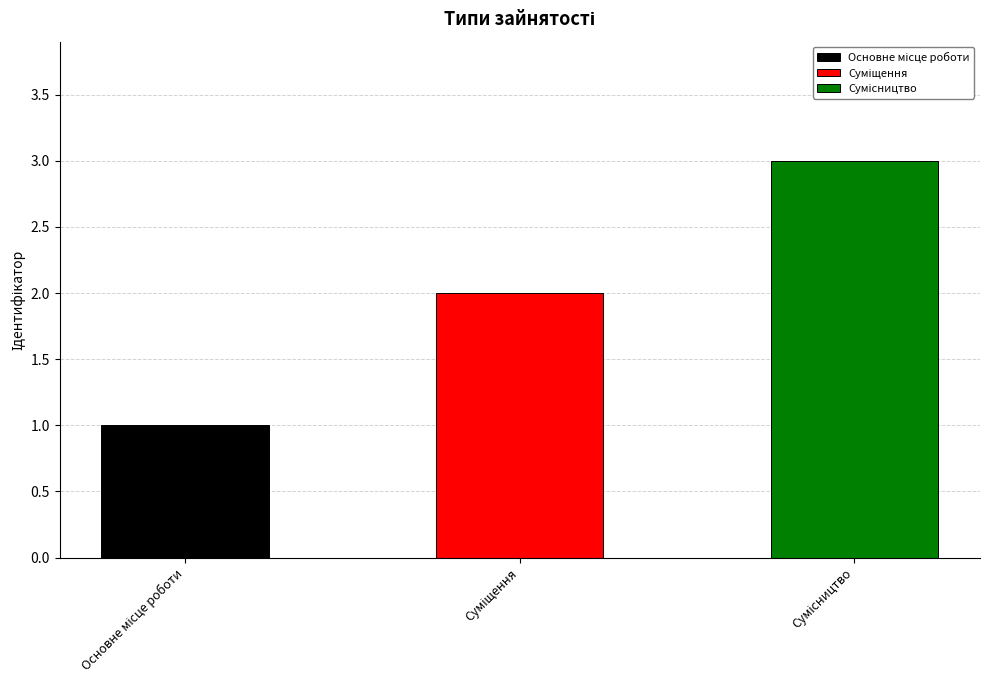

What is the change in value from Основне місце роботи to Суміщення?

+1